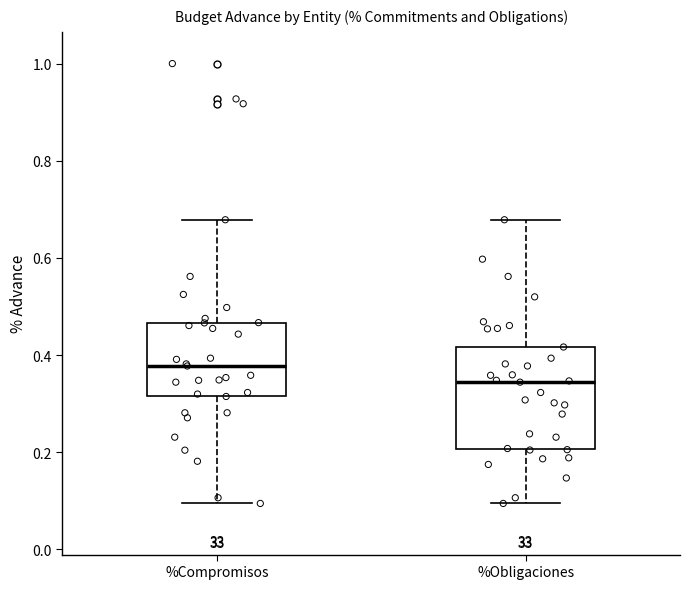

Which box's median line is the highest?

%Compromisos